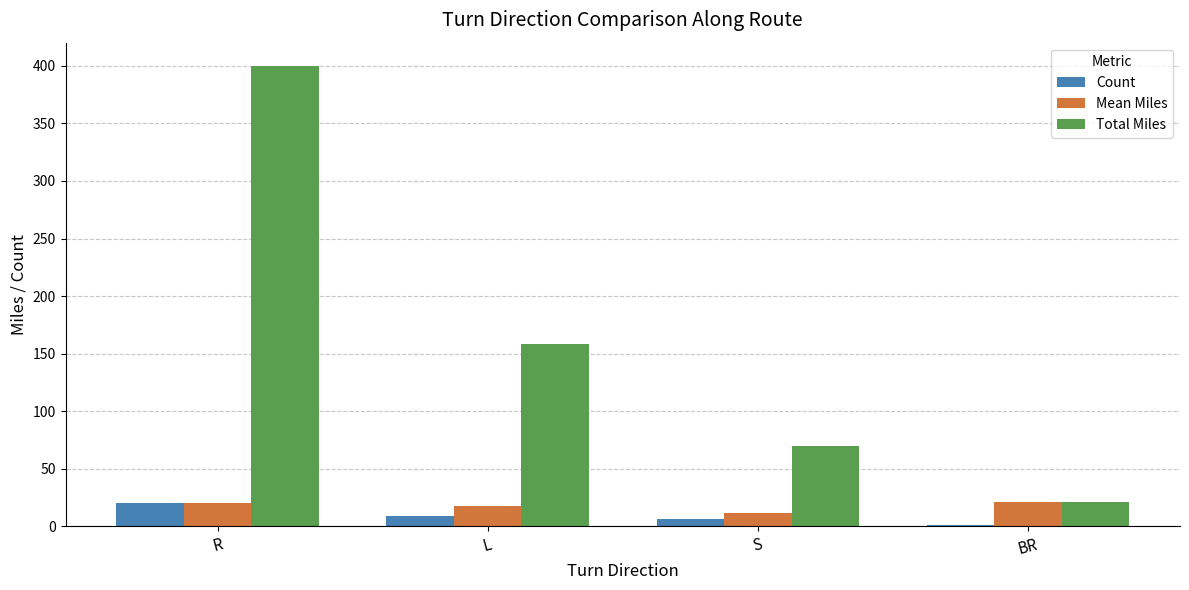

How many Count values are between 6 and 20?

3